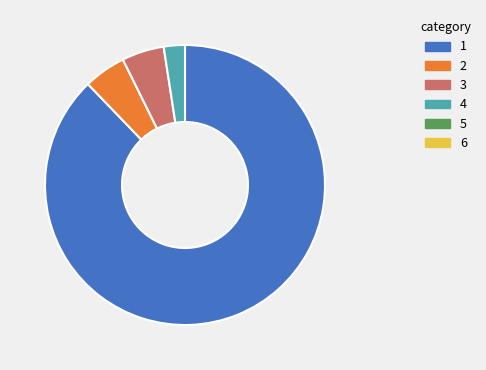

Is there a majority slice in this chart?

Yes